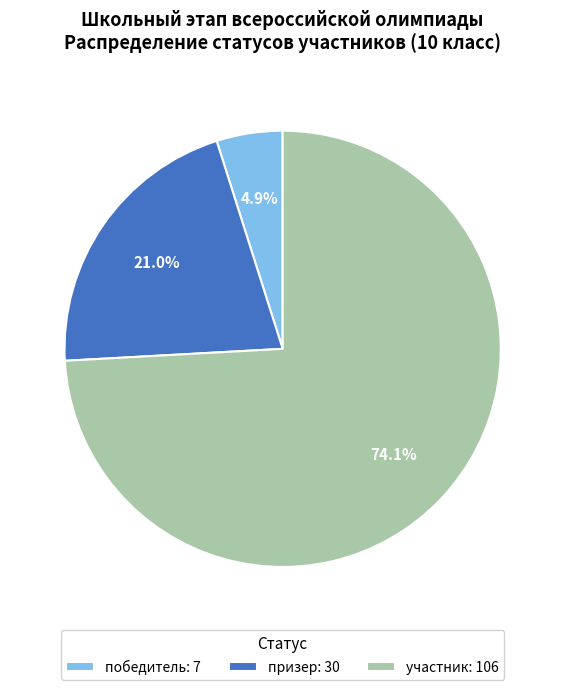

To the nearest percent, what percentage of the pie is победитель?

5%